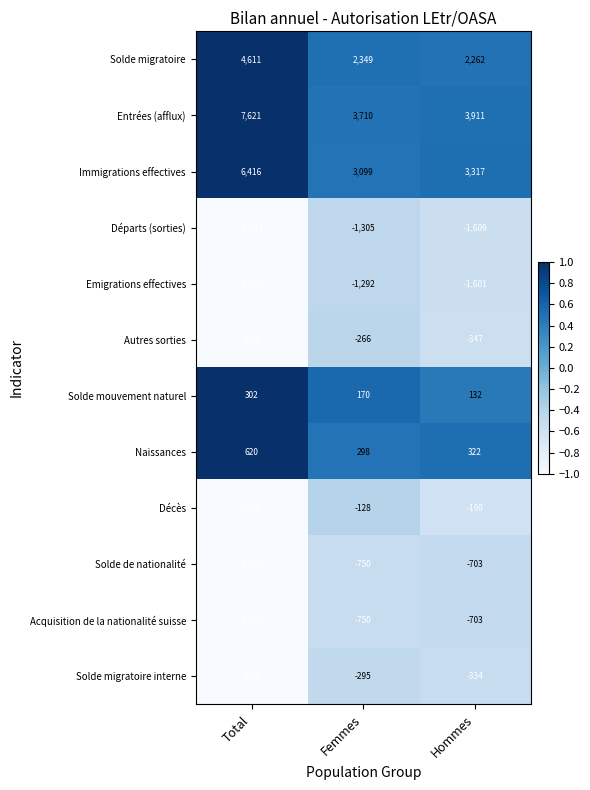

The Solde mouvement naturel series shows 41 at Hommes. True or false?

False